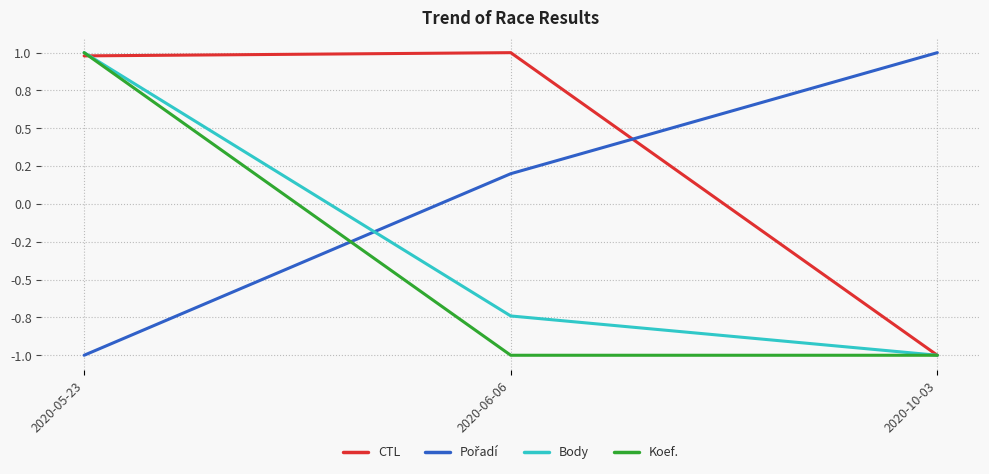

List the series in order of their peak value, lowest first.

CTL, Pořadí, Body, Koef.